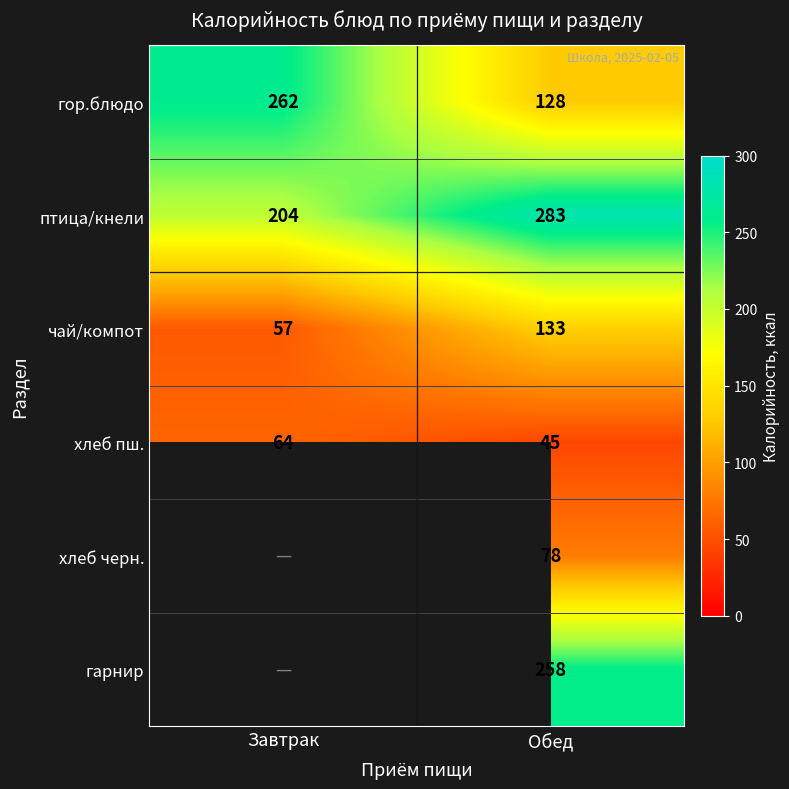

Is the value of хлеб пш. at Обед greater than the value of чай/компот at Обед?

No